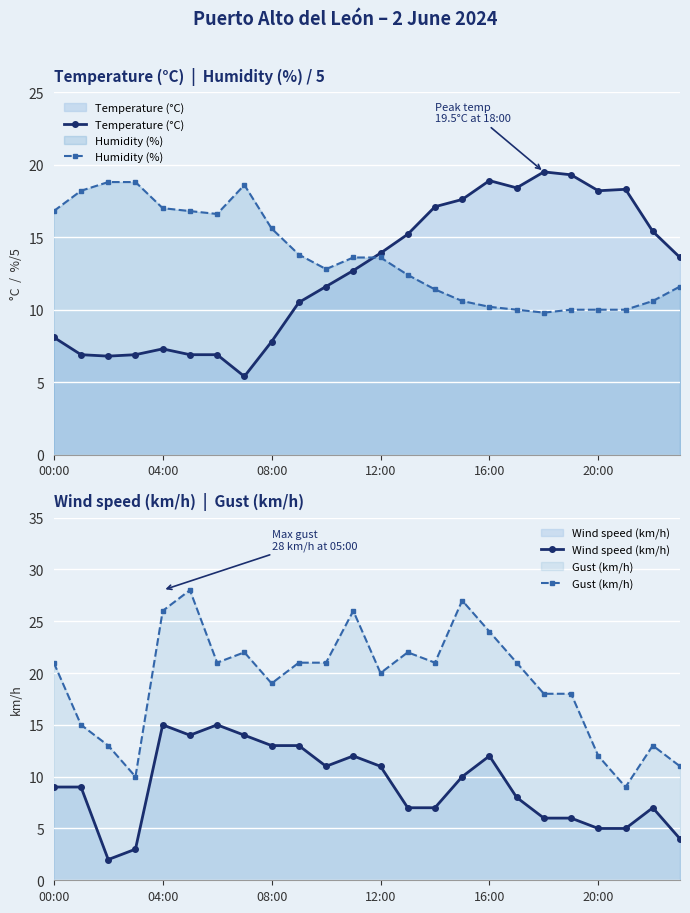

Is the value of Wind speed (km/h) at 00:00 greater than the value of Gust (km/h) at 13?

No